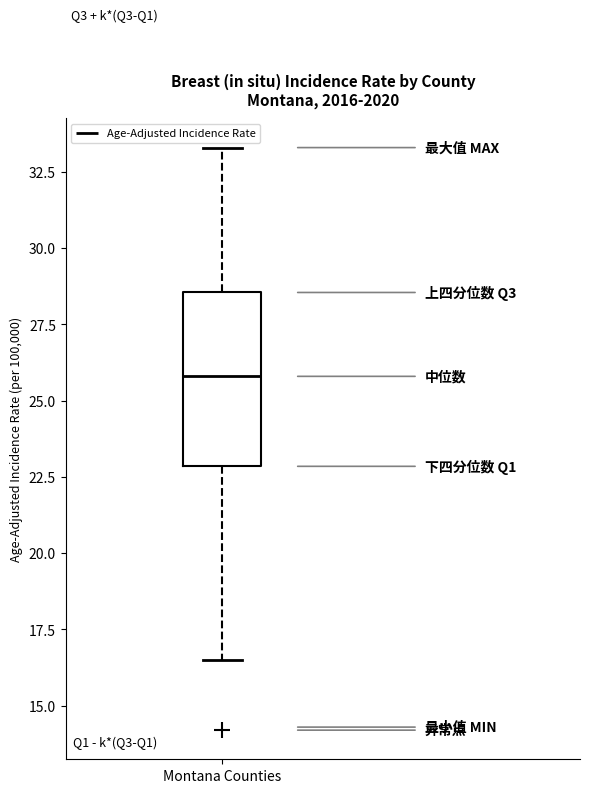

Read this box plot against the y-axis: the position of the median line, the range covered by the box, and the ends of both whiskers. The values are not printed on the chart, so give them approximately, as read against the axis.

median 26.0, box 23.0 to 28.5, whiskers 16.5 to 33.5